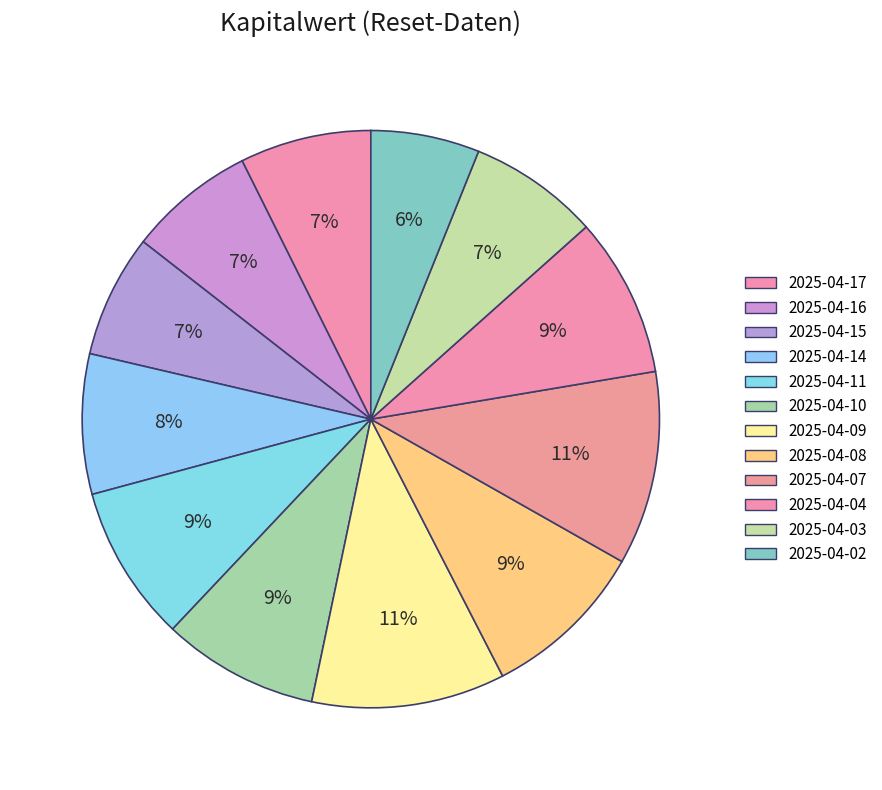

What is the change in value from 2025-04-17 to 2025-04-07?

+1.6